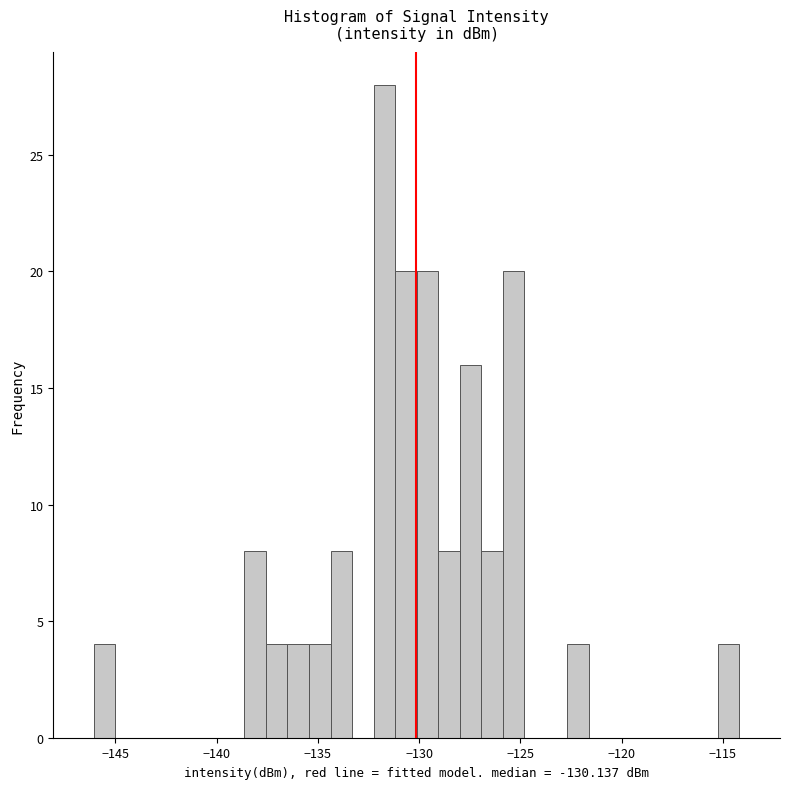

Around what value on the x-axis is the tallest bar? Give the approximate position of its centre, as read against the axis.

-131.5